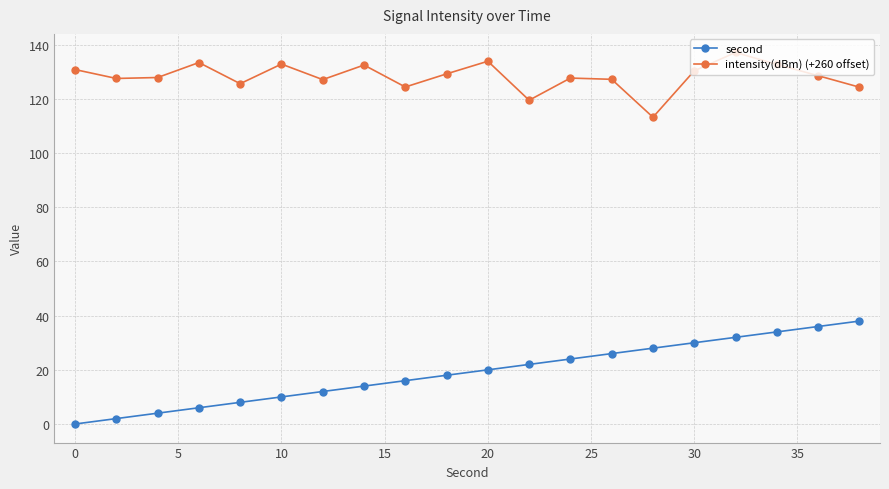

Which series has the widest spread of values?

second